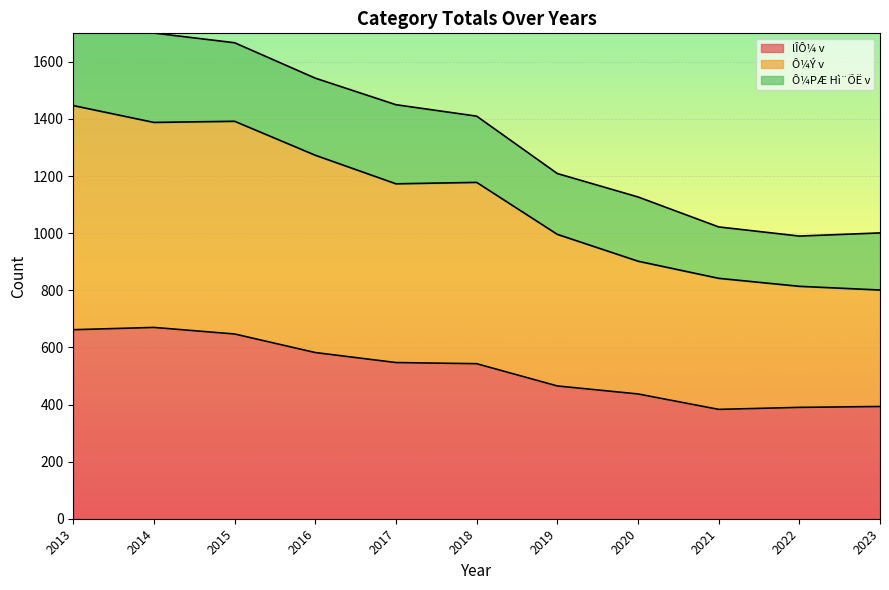

The lÎÔ¼ v series shows 582 at 2016. True or false?

True